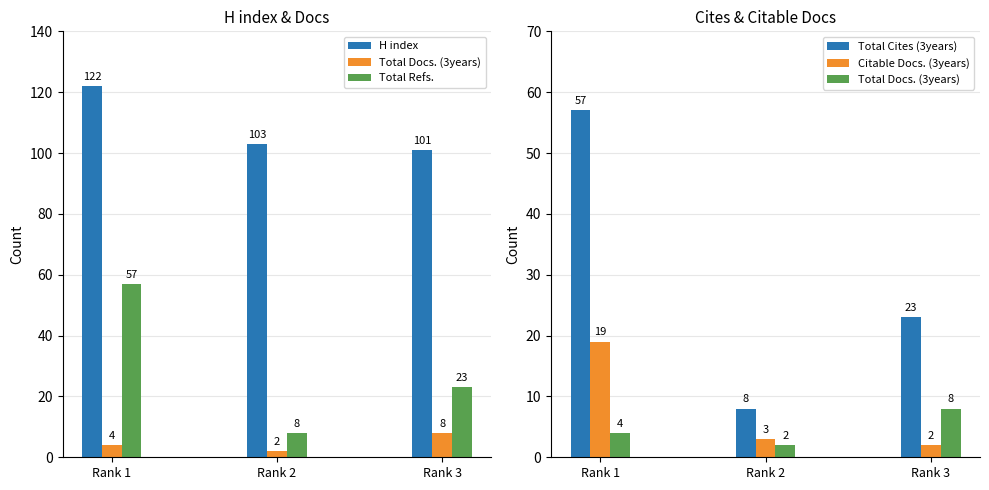

Where is Total Refs. nearest to the value 32?

Rank 3